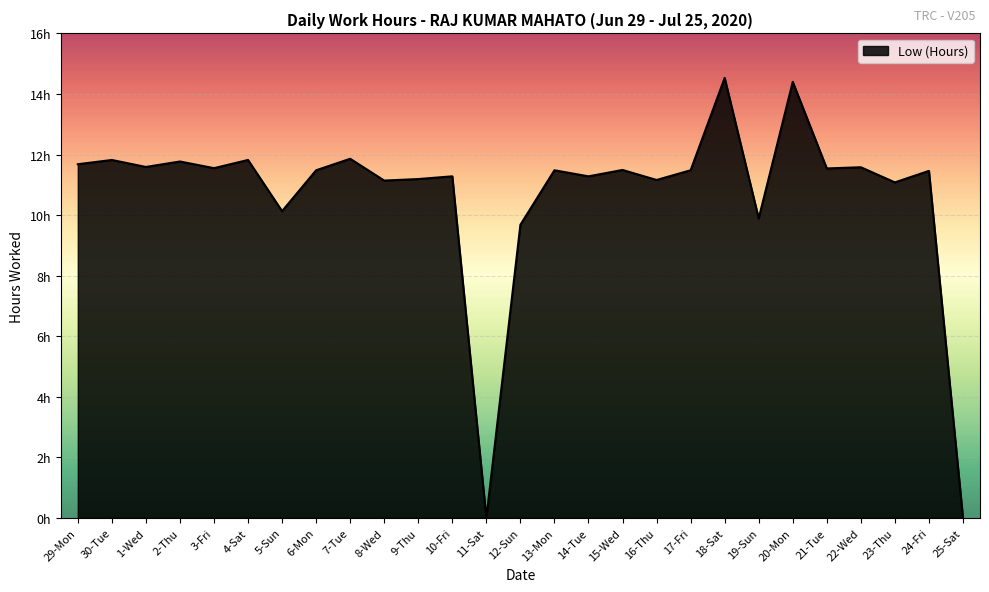

Is this an area chart (filled region under the line)?

Yes